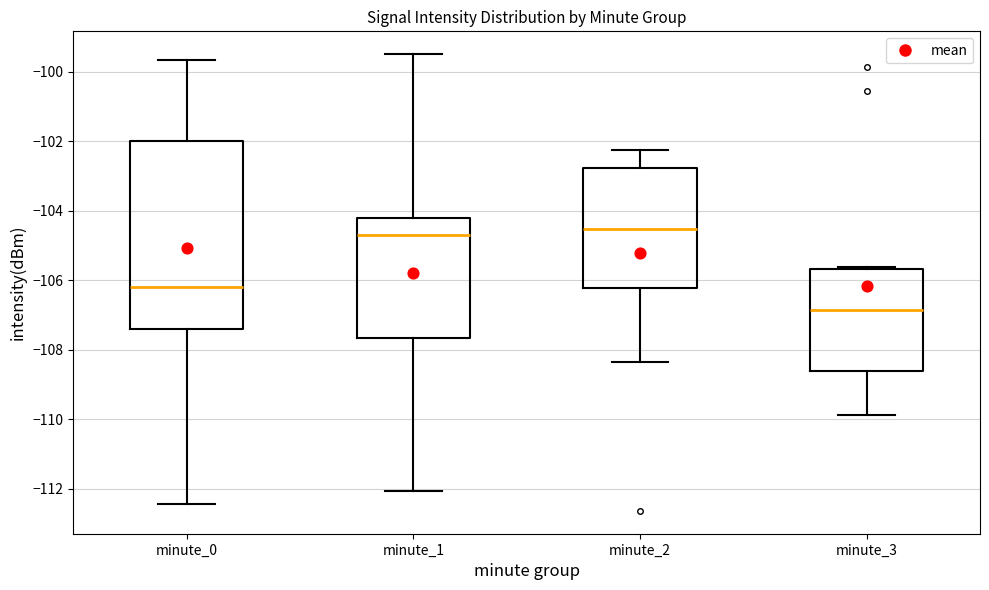

Reading left to right, read every box against the y-axis: the position of its median line, the range the box covers, and the ends of its whiskers. The values are not printed on the chart, so give them approximately, as read against the axis.

minute_0: median -106.2, box -107.4 to -102.0, whiskers -112.4 to -99.6
minute_1: median -104.8, box -107.6 to -104.2, whiskers -112.0 to -99.4
minute_2: median -104.6, box -106.2 to -102.8, whiskers -108.4 to -102.2
minute_3: median -106.8, box -108.6 to -105.6, whiskers -109.8 to -105.6 (just above the box's upper edge)